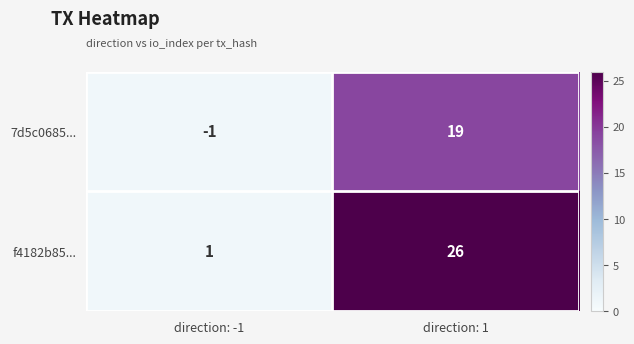

The f4182b85... series shows 26 at direction: 1. True or false?

True